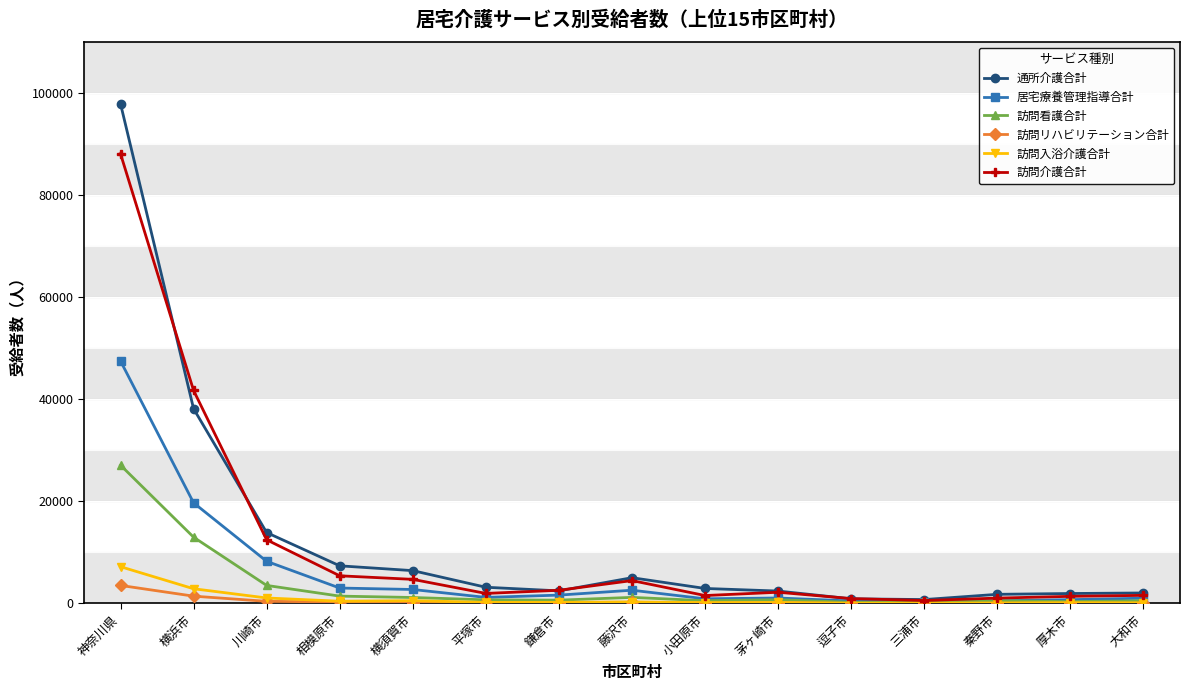

What is the sum of the 通所介護合計 values at 横浜市 and 茅ヶ崎市?

40610